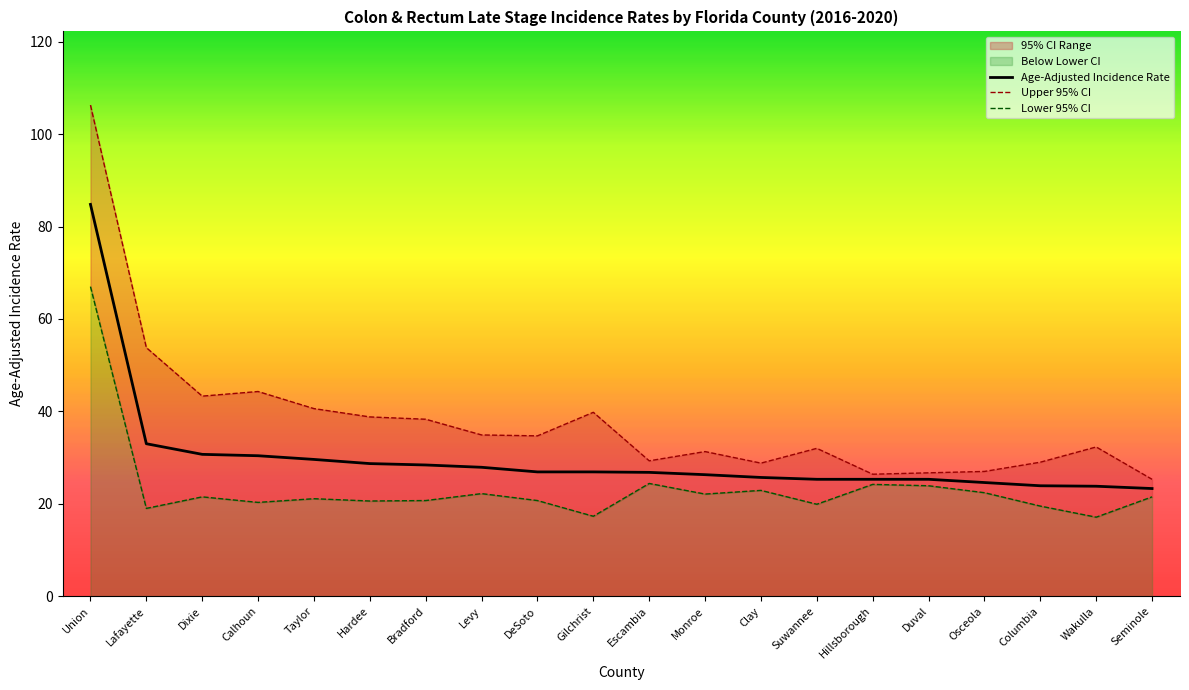

Reading left to right, extract all data points from this chart.

Age-Adjusted Incidence Rate: Union=84.8	Lafayette=33.0	Dixie=30.7	Calhoun=30.4	Taylor=29.6	Hardee=28.7	Bradford=28.4	Levy=27.9	DeSoto=26.9	Gilchrist=26.9	Escambia=26.8	Monroe=26.3	Clay=25.7	Suwannee=25.3	Hillsborough=25.3	Duval=25.3	Osceola=24.6	Columbia=23.9	Wakulla=23.8	Seminole=23.3
Upper 95% CI: Union=106.3	Lafayette=53.8	Dixie=43.3	Calhoun=44.3	Taylor=40.6	Hardee=38.8	Bradford=38.3	Levy=34.9	DeSoto=34.7	Gilchrist=39.8	Escambia=29.3	Monroe=31.3	Clay=28.8	Suwannee=32.0	Hillsborough=26.4	Duval=26.7	Osceola=27.0	Columbia=29.0	Wakulla=32.3	Seminole=25.3
Lower 95% CI: Union=67.0	Lafayette=19.0	Dixie=21.5	Calhoun=20.3	Taylor=21.1	Hardee=20.6	Bradford=20.7	Levy=22.2	DeSoto=20.7	Gilchrist=17.3	Escambia=24.4	Monroe=22.1	Clay=22.9	Suwannee=19.9	Hillsborough=24.2	Duval=23.9	Osceola=22.4	Columbia=19.5	Wakulla=17.1	Seminole=21.5